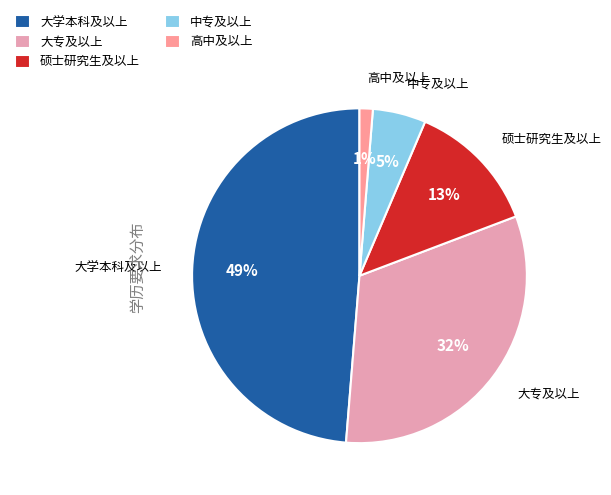

Is there a majority slice in this chart?

No